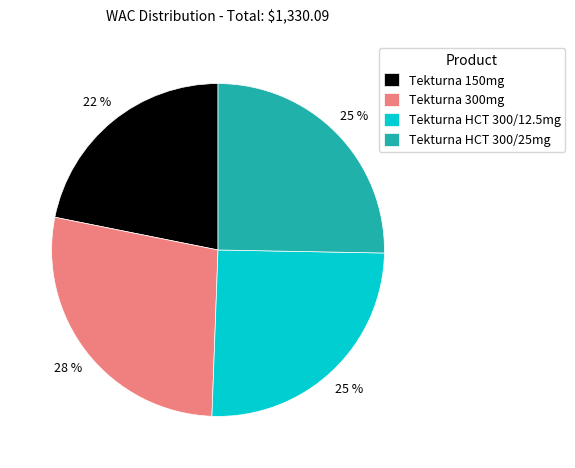

Is the sum of Tekturna HCT 300/12.5mg and Tekturna 300mg greater than half?

Yes